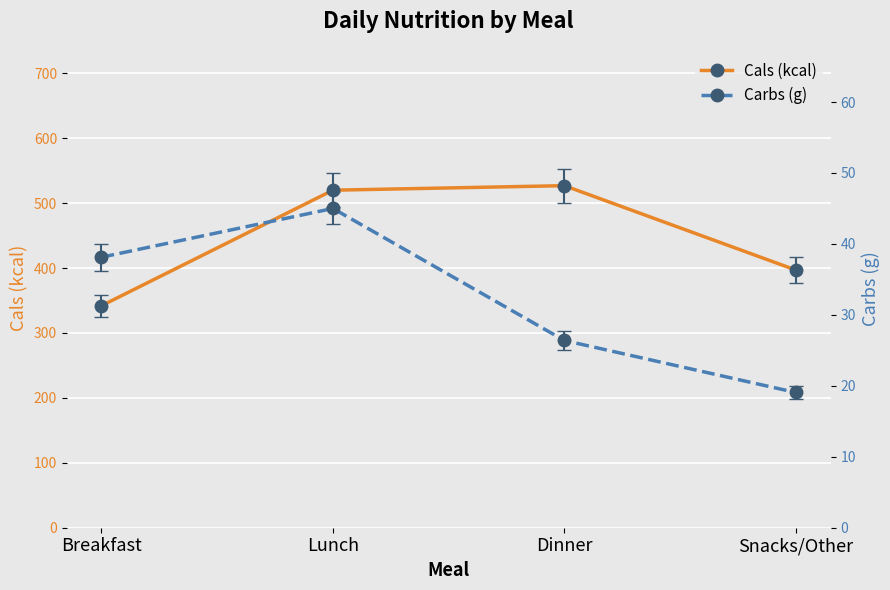

What position from the right is Breakfast?

4